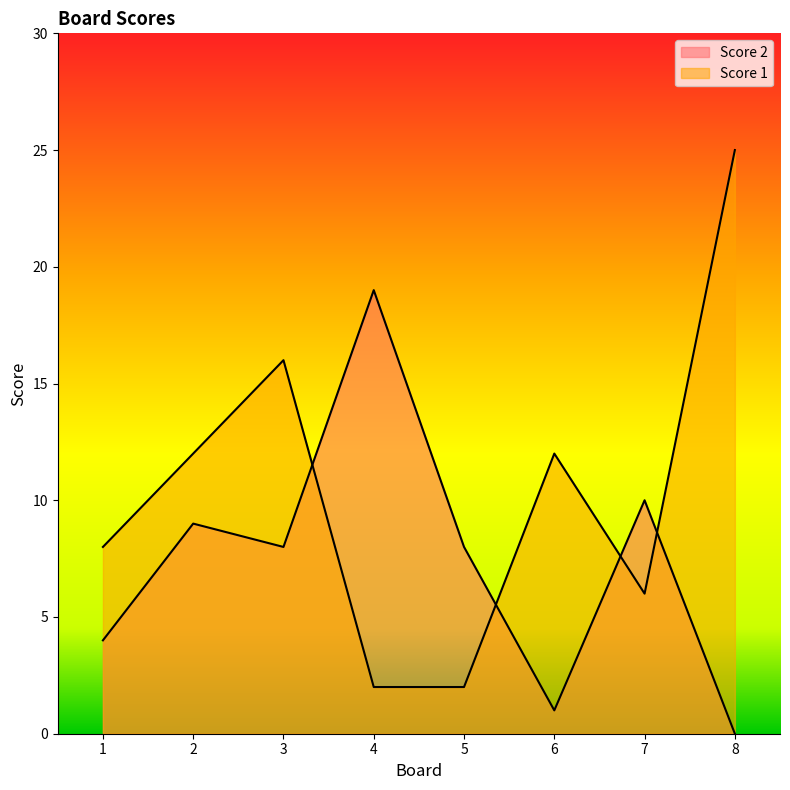

Which series changed the most between 1 and 5?

Score 1